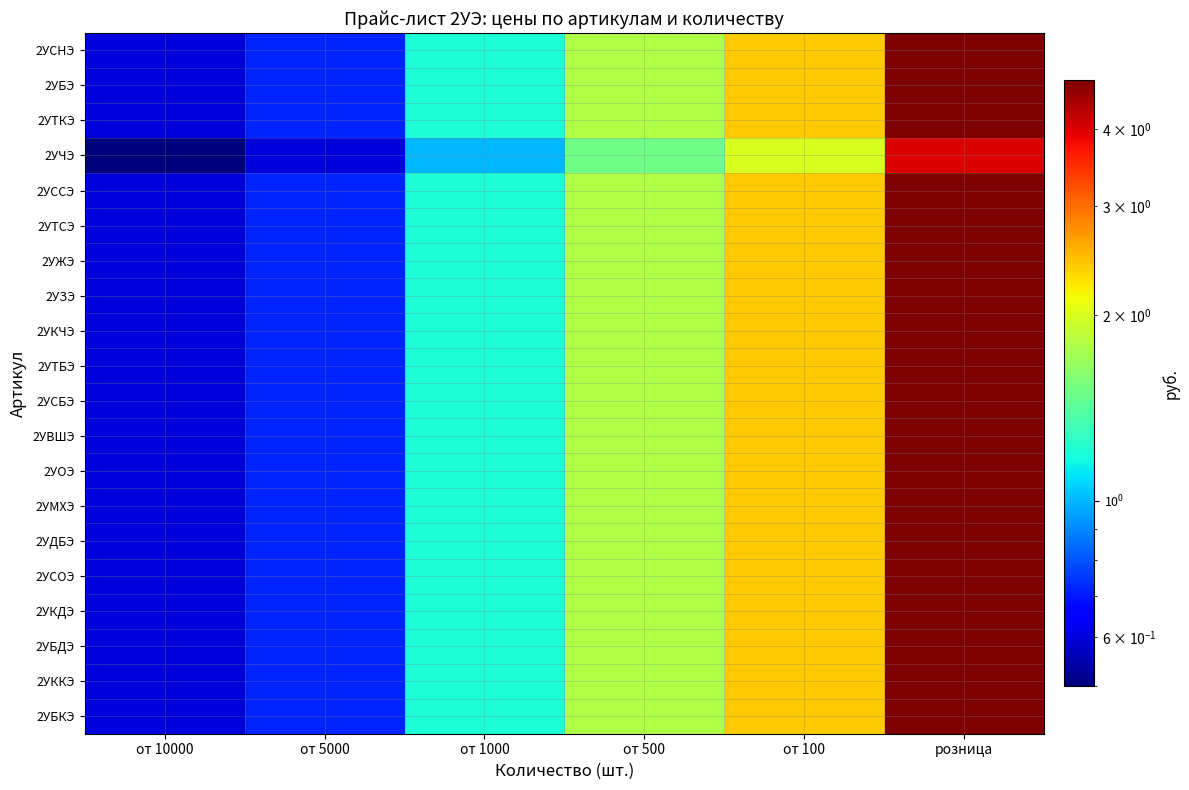

Which series has the largest total across all categories?

2УСНЭ